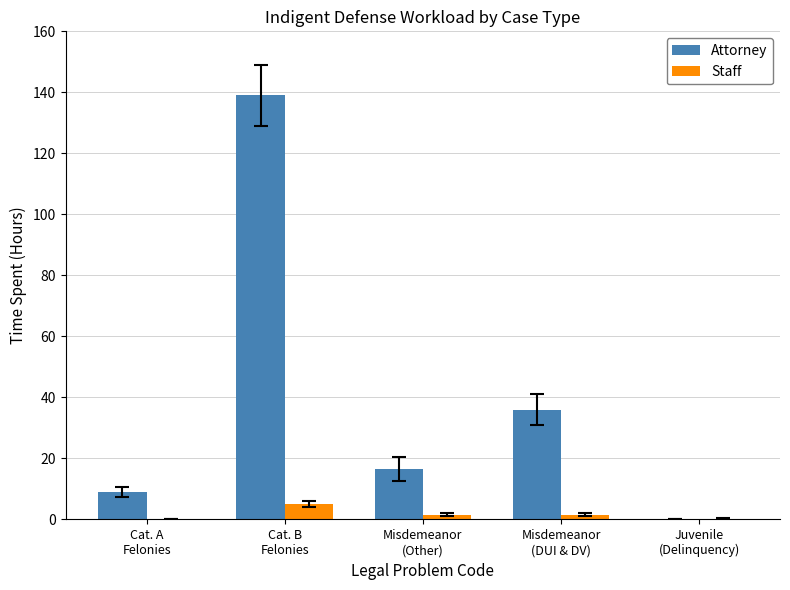

Which series has the largest total across all categories?

Attorney